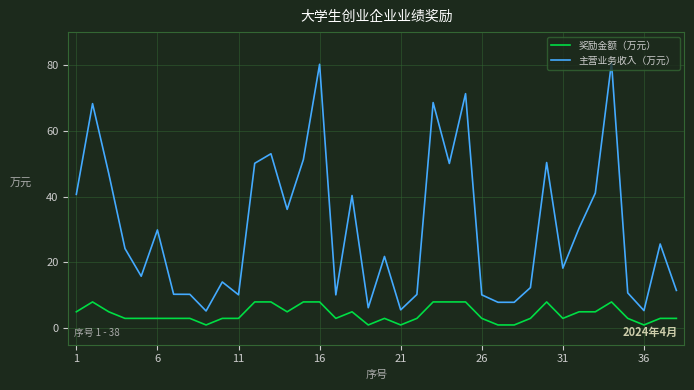

Count the number of data series in this chart.

2